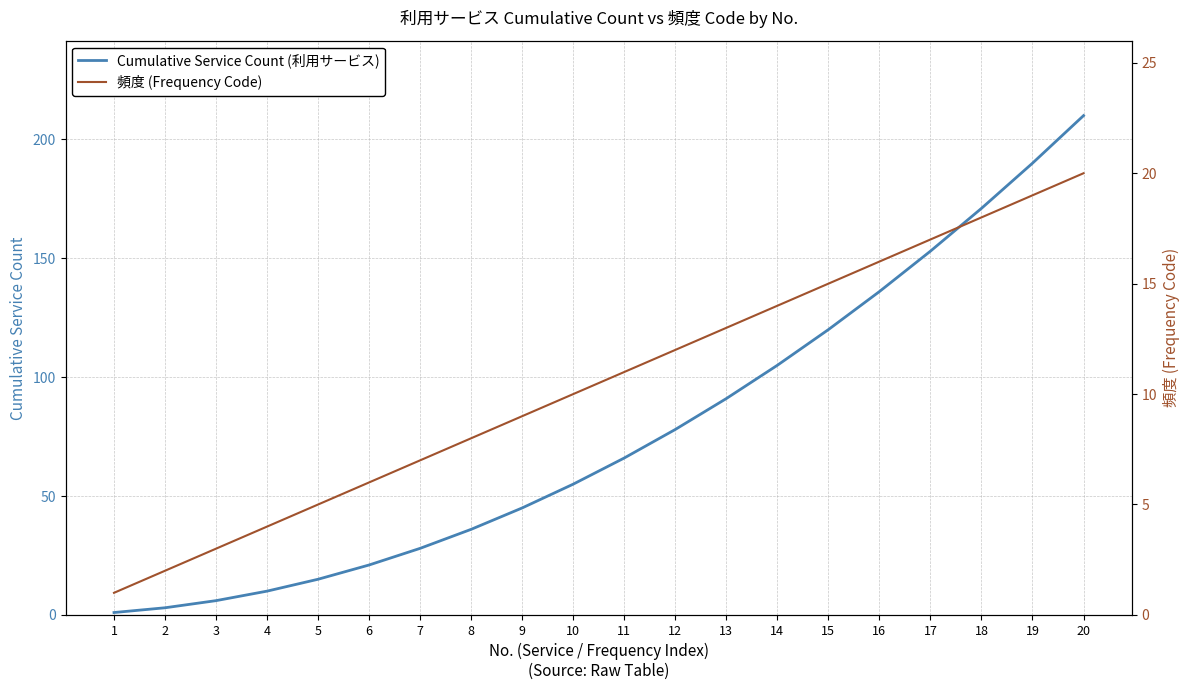

Reading left to right, transcribe all the data shown in this chart.

Cumulative Service Count (利用サービス): 1=1	2=3	3=6	4=10	5=15	6=21	7=28	8=36	9=45	10=55	11=66	12=78	13=91	14=105	15=120	16=136	17=153	18=171	19=190	20=210
頻度 (Frequency Code): 1=1	2=2	3=3	4=4	5=5	6=6	7=7	8=8	9=9	10=10	11=11	12=12	13=13	14=14	15=15	16=16	17=17	18=18	19=19	20=20